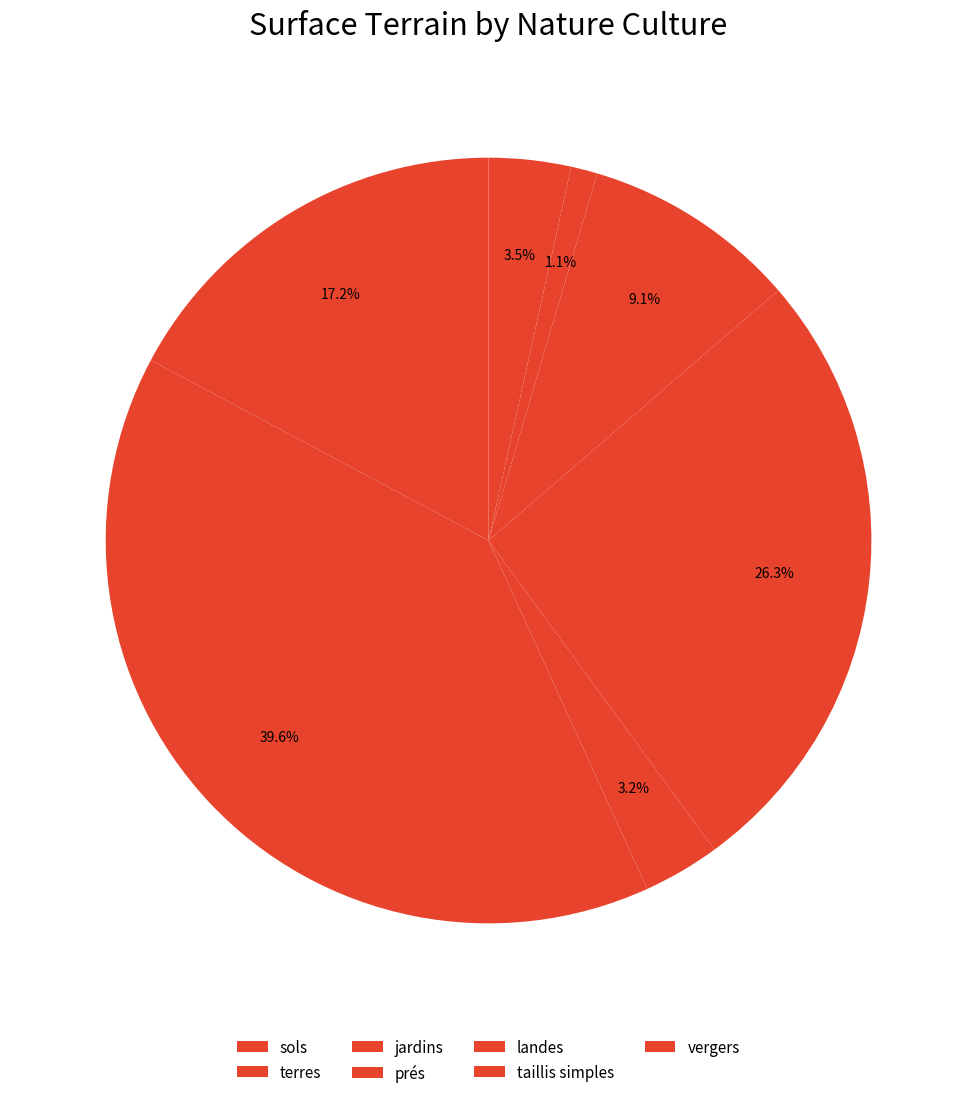

Rank the categories by value from highest to lowest.

terres, prés, landes, jardins, vergers, sols, taillis simples